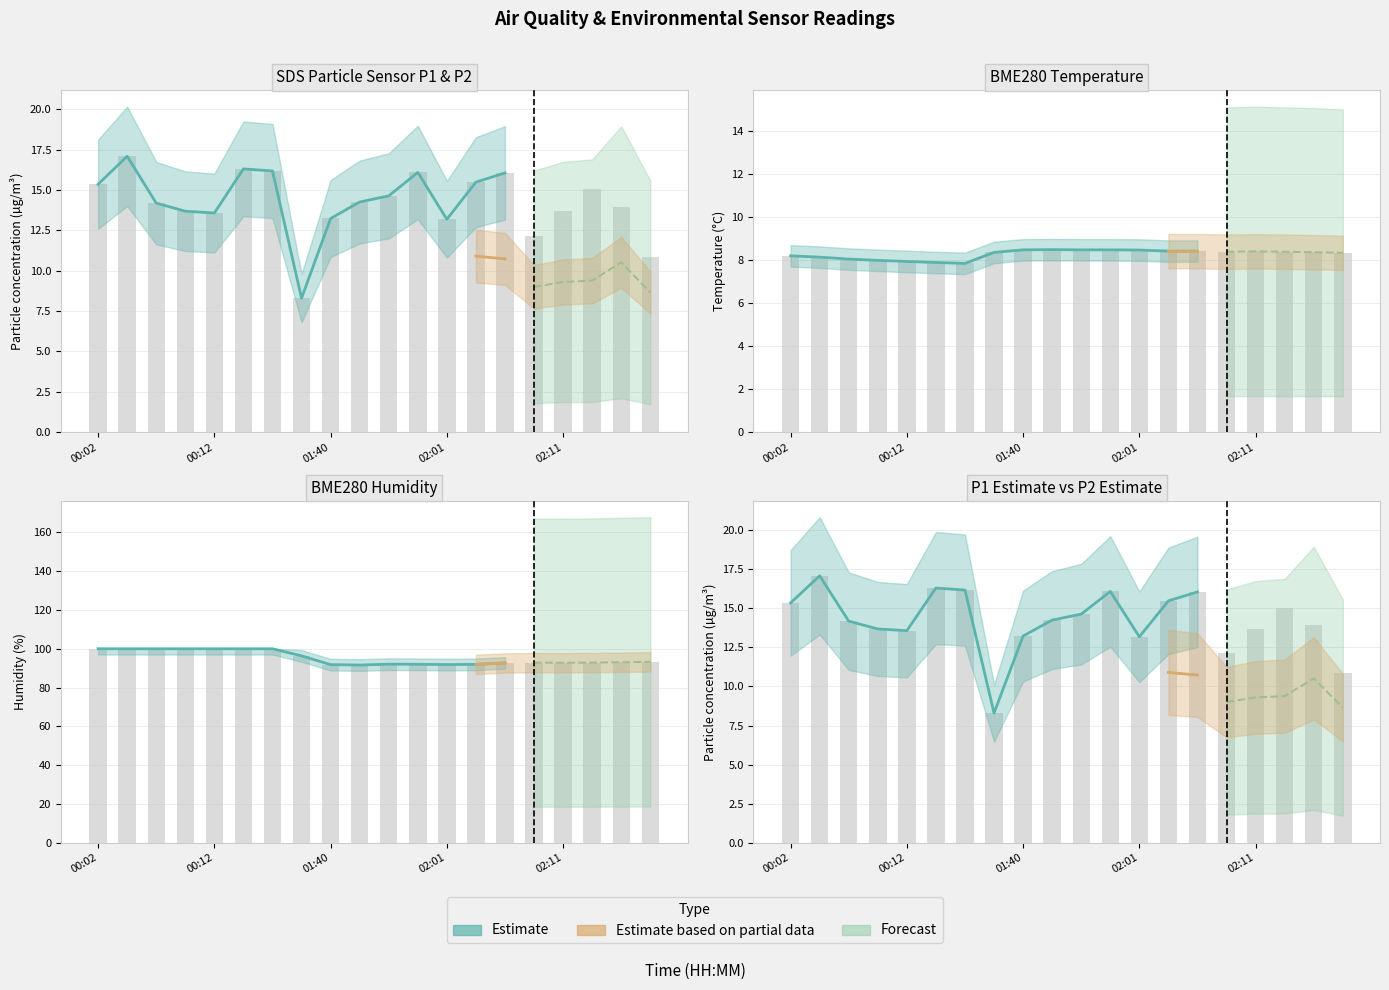

What is the difference between the maximum and minimum values in the BME280_temperature series?

0.6